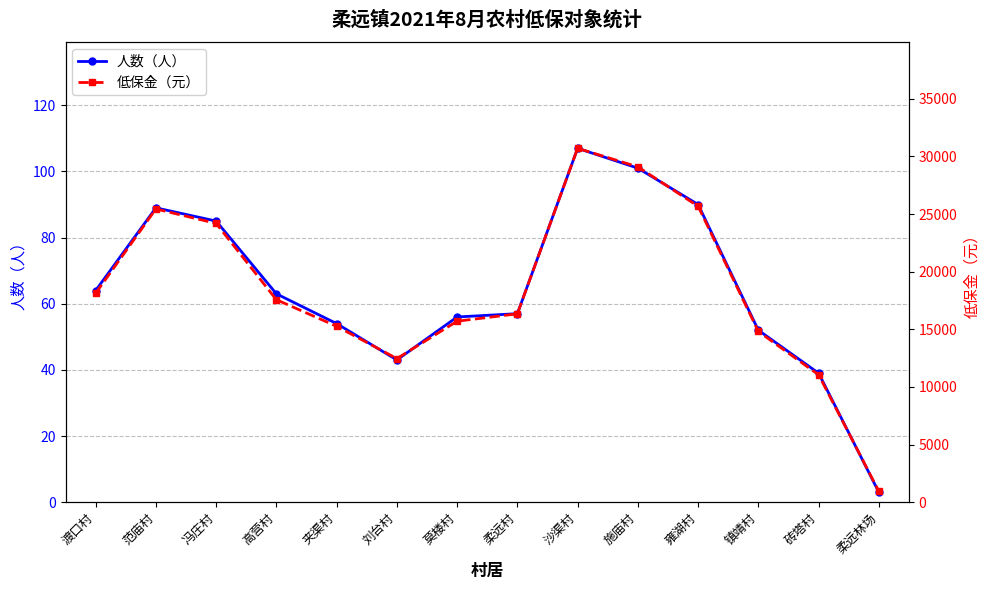

What is the average value of the 人数（人） series?

64